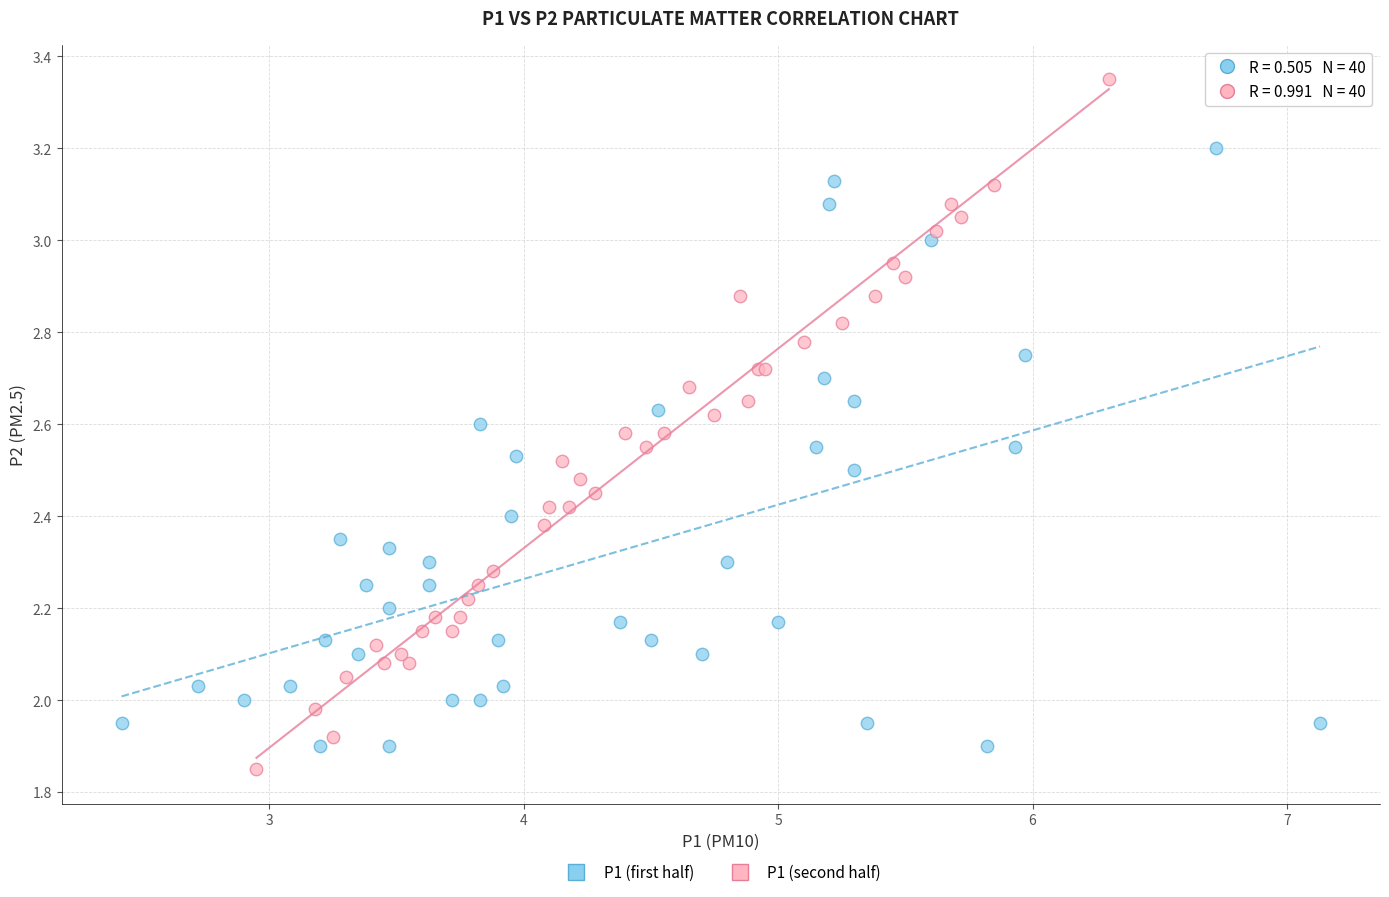

Which series has the widest spread of Y values?

P1 (second half)